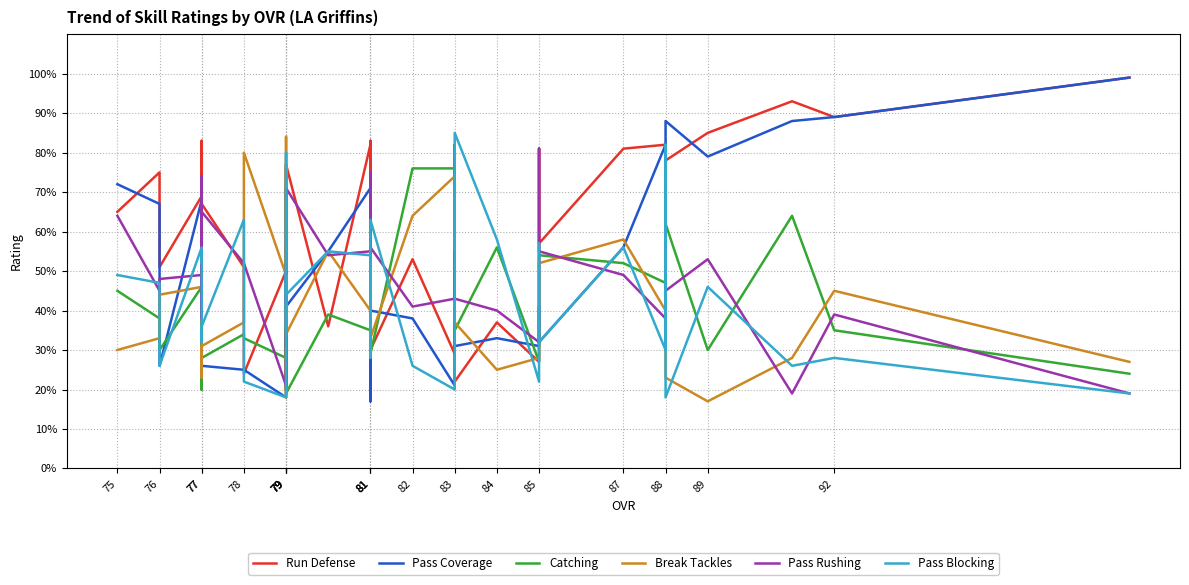

Which series has the largest total across all categories?

Run Defense